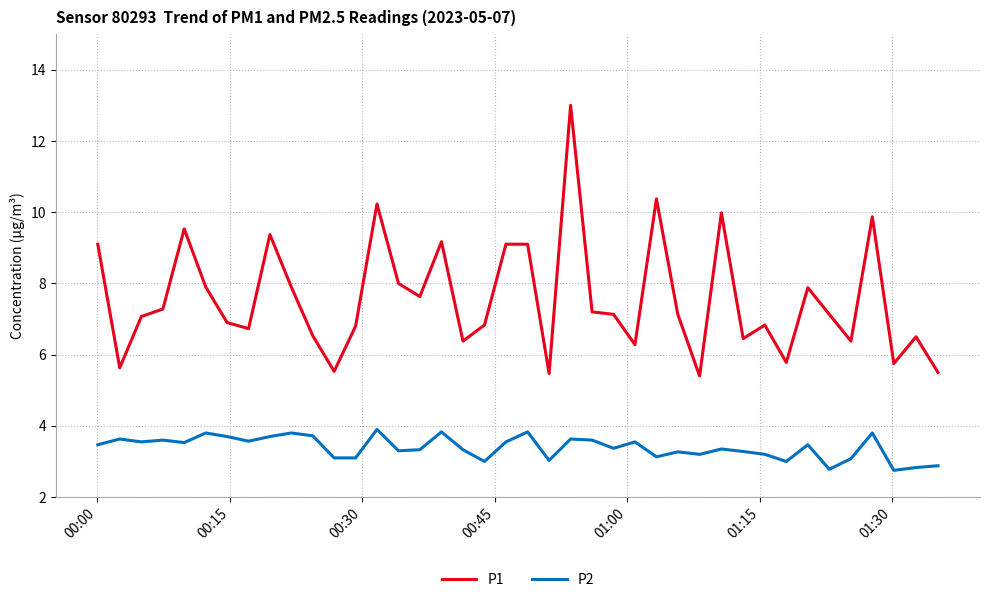

True or false: P1 and P2 cross at least once.

False